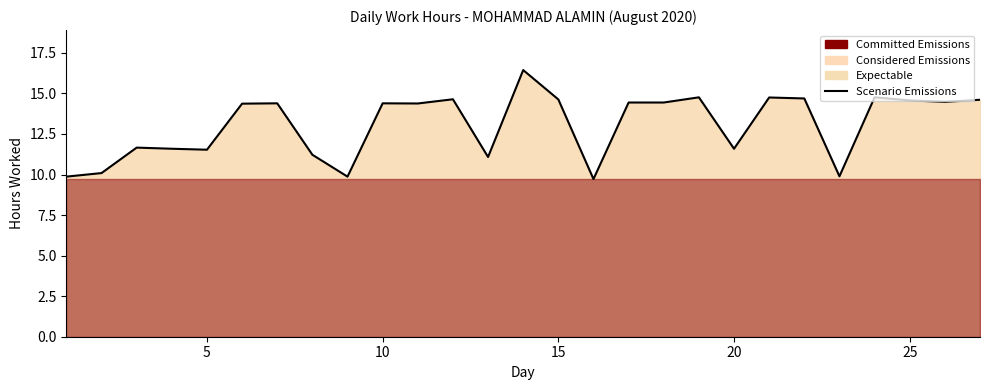

How many points are lower than both their immediate neighbors (excluding endpoints)?

8